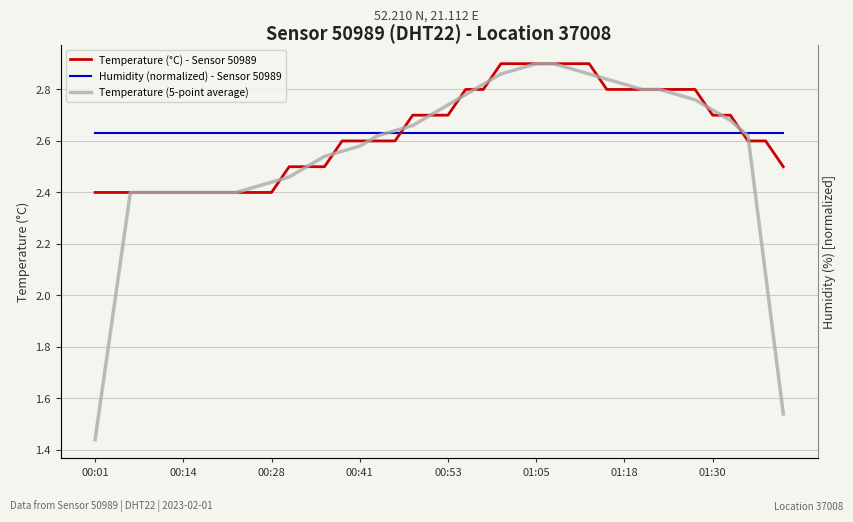

What is the difference between the maximum and second lowest values in the Temperature (5-point average) series?

1.4